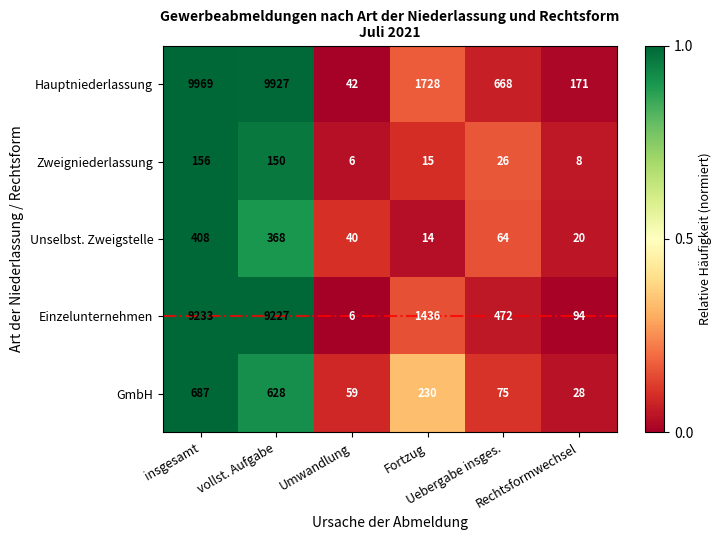

How many categories are shown in the chart?

6